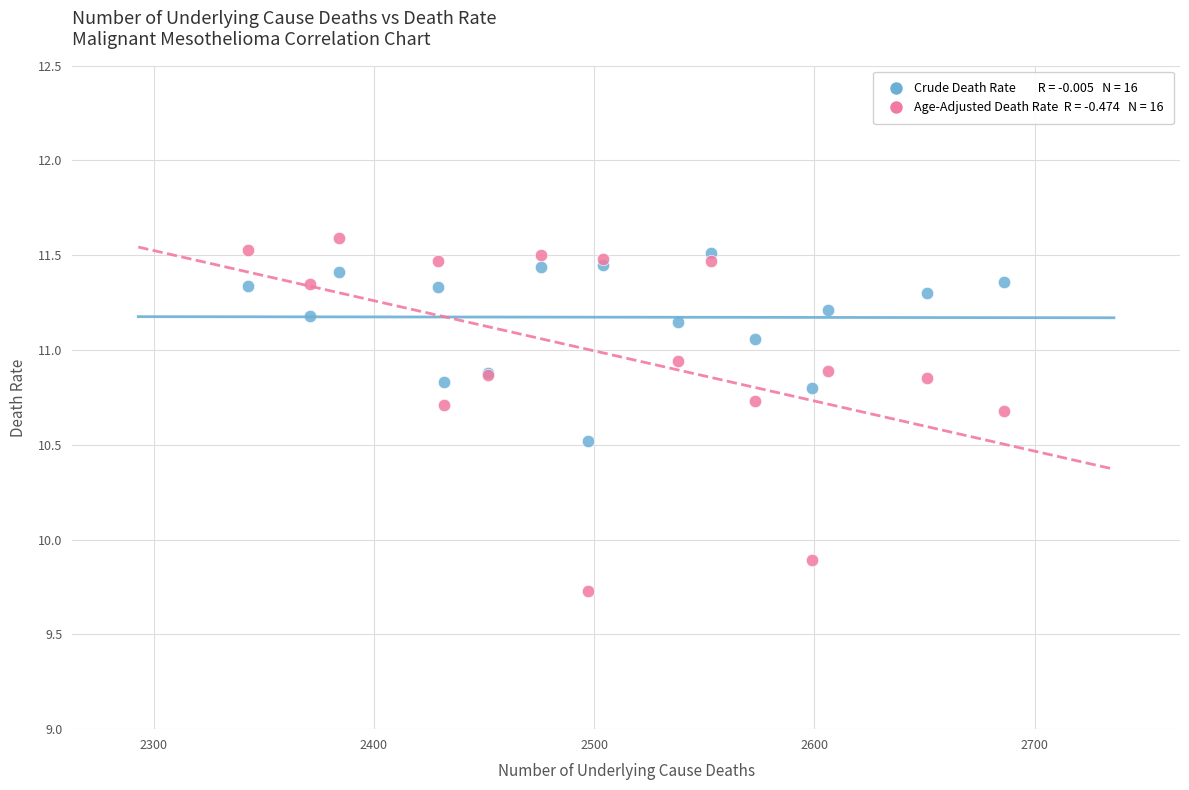

Across all series, what Y value is closest to 10?

9.9